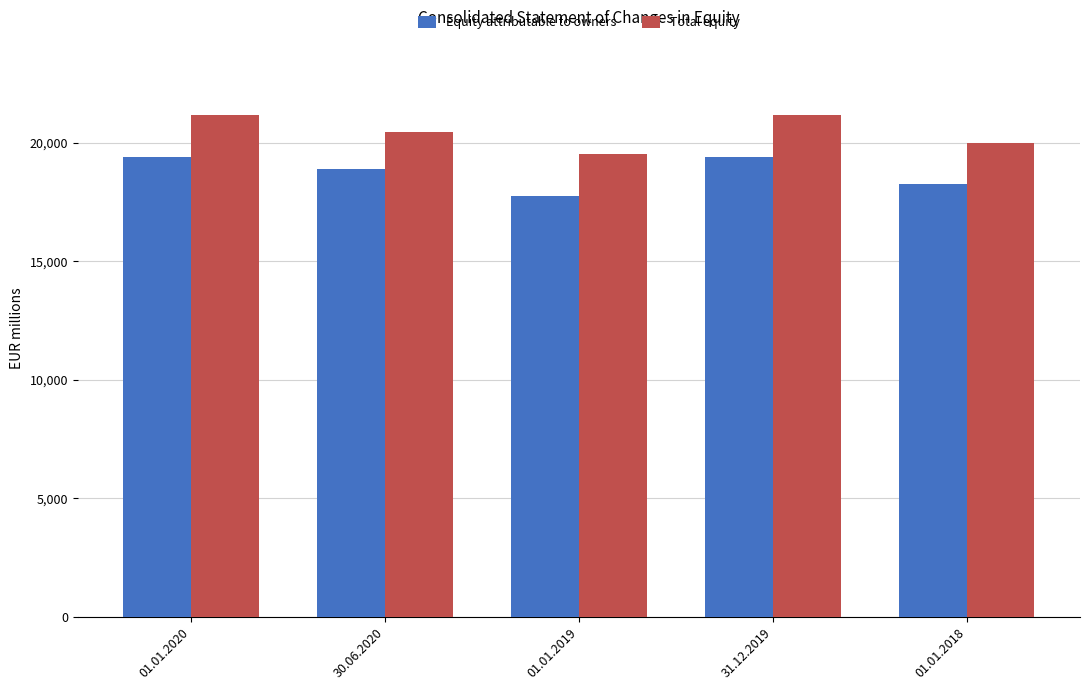

Is the value of Total equity at 30.06.2020 greater than the value of Equity attributable to owners at 01.01.2018?

Yes